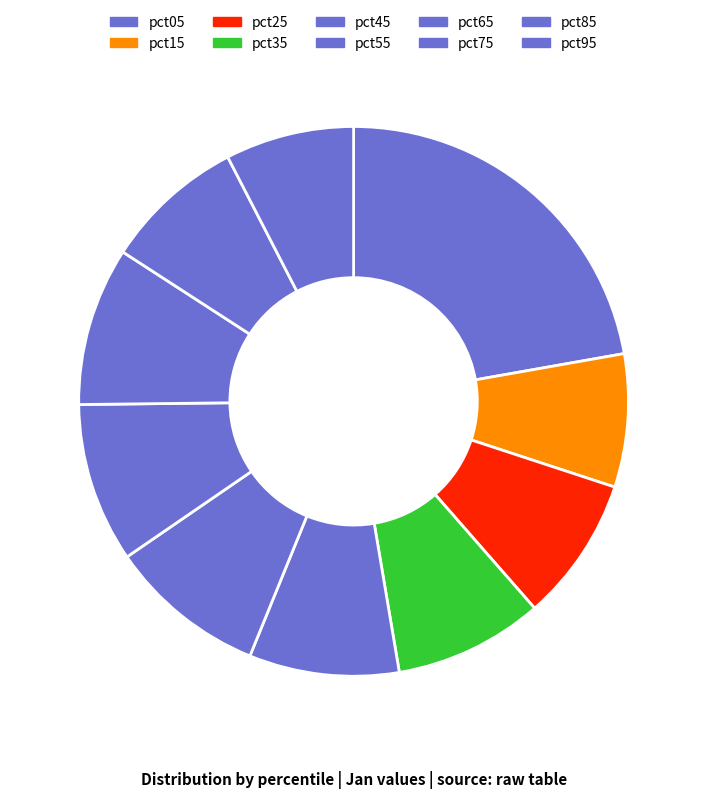

What is the largest slice in the pie chart?

pct05